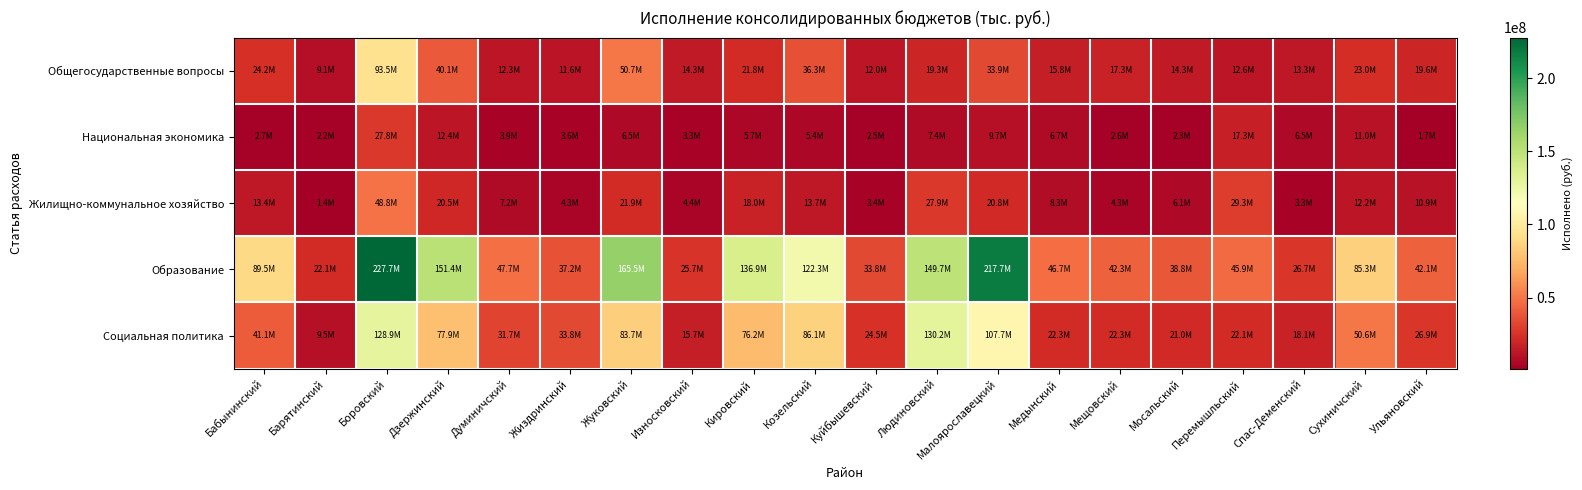

Which has a higher value, Износковский or Спас-Деменский?

Износковский